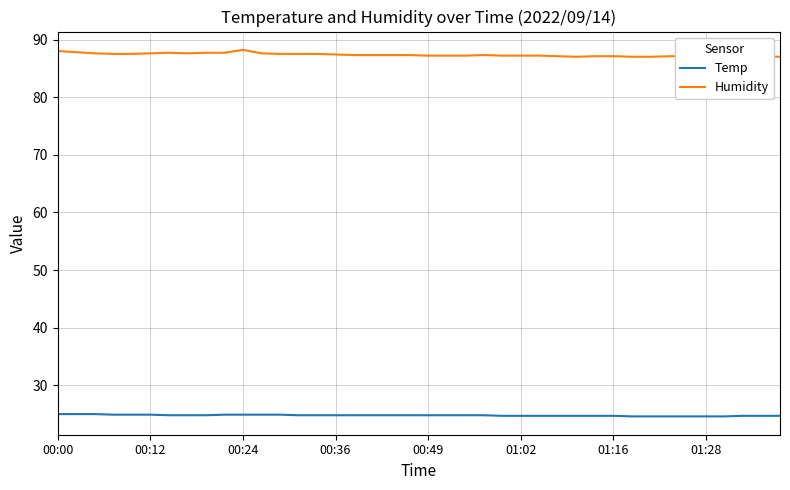

How many lines are shown in the chart?

2